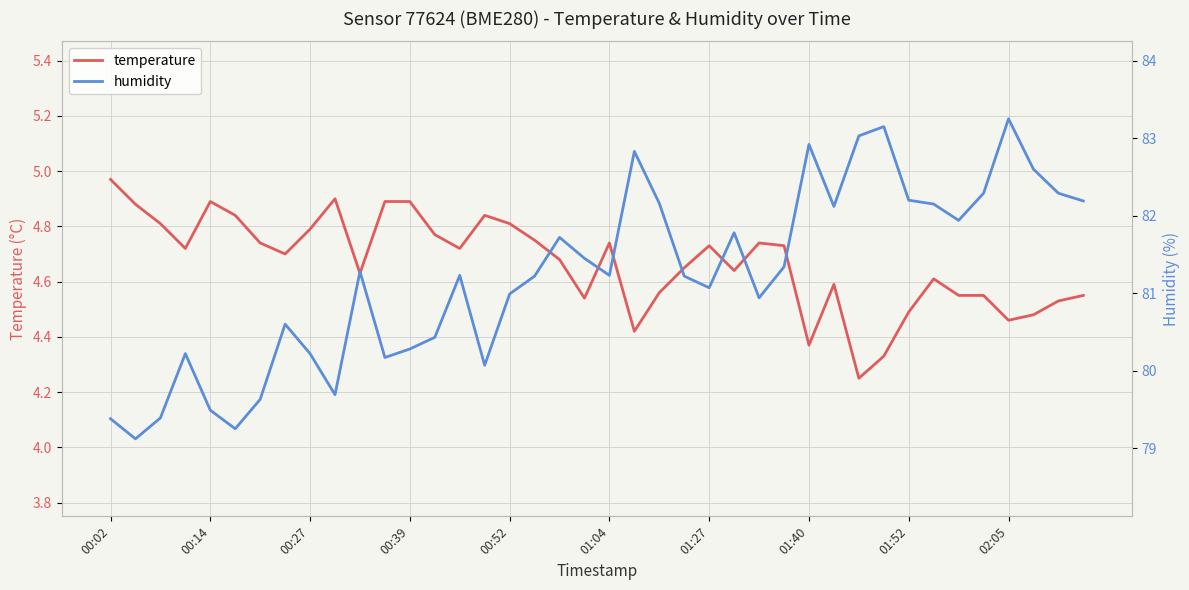

Does the chart display data point markers on the line(s)?

No